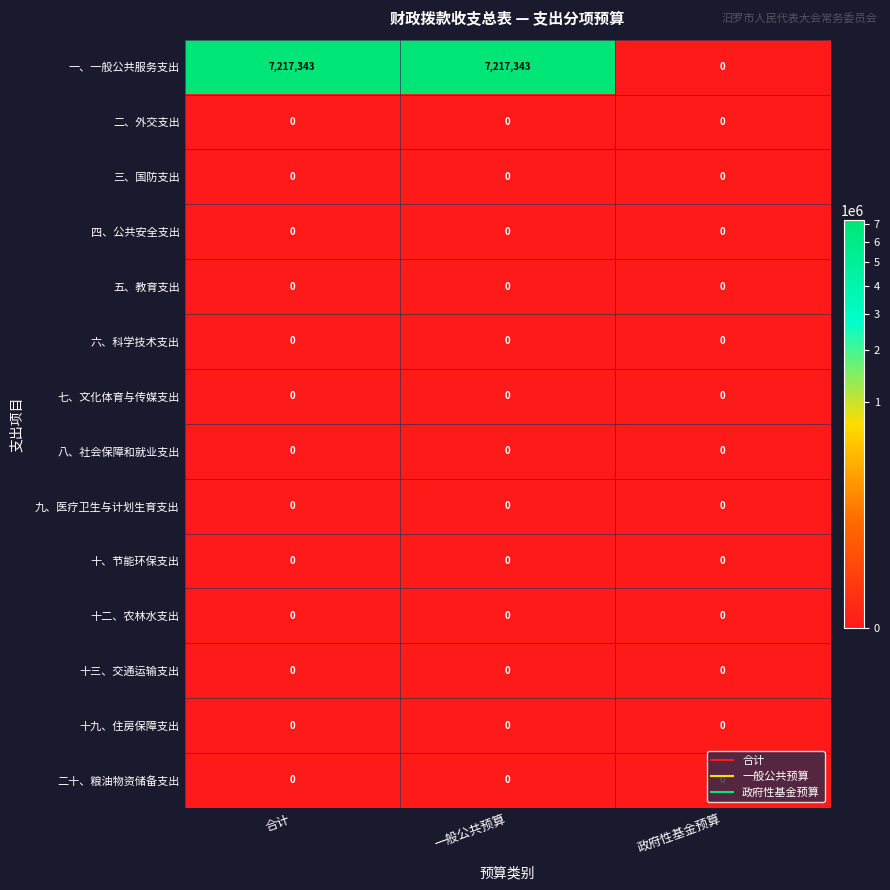

What is the total value across all series at 一般公共预算?

7217343